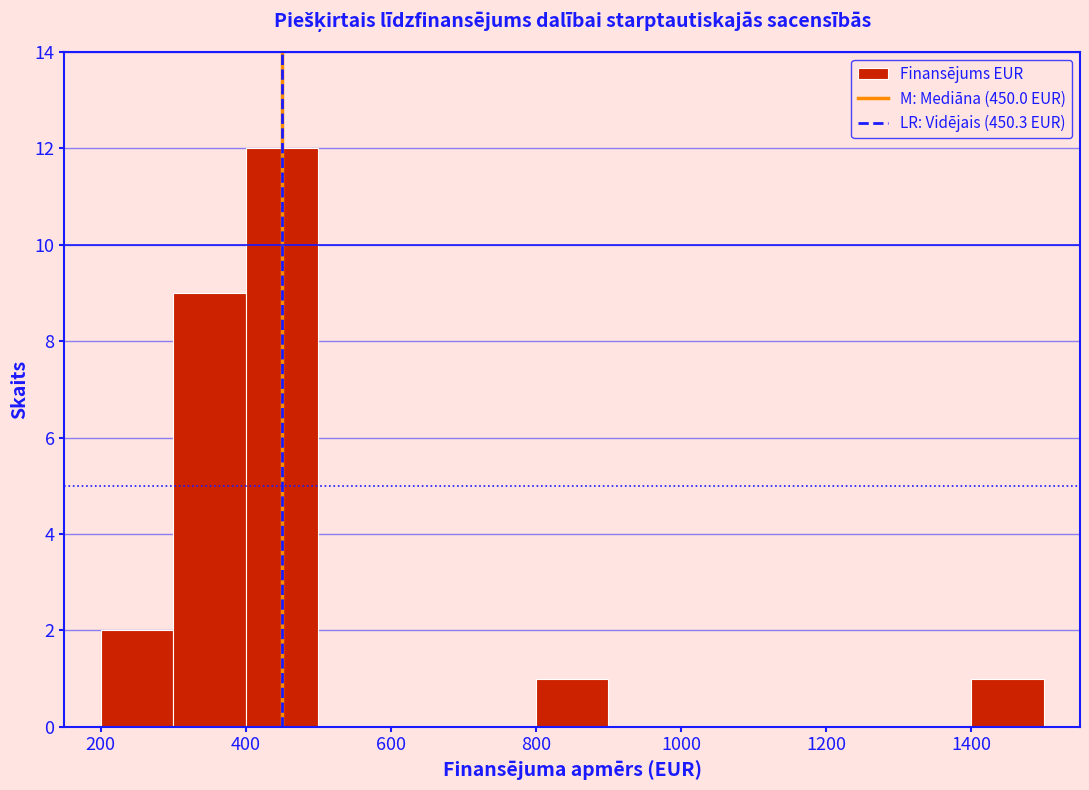

Reading left to right, transcribe this chart: for each bar, give the range it covers on the x-axis and its height. The values are not printed on the chart, so give them approximately, as read against the axis.

200 to 300: 2
300 to 400: 9
400 to 500: 12
500 to 600: 0
600 to 700: 0
700 to 800: 0
800 to 900: 1
900 to 1000: 0
1000 to 1100: 0
1100 to 1200: 0
1200 to 1300: 0
1300 to 1400: 0
1400 to 1500: 1